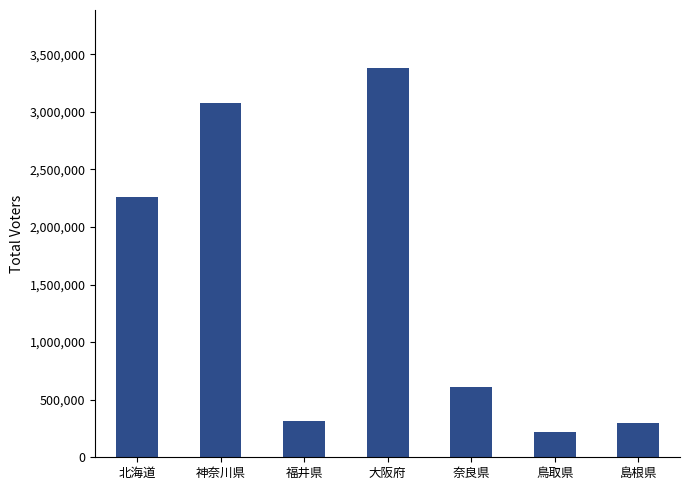

What is the approximate value at 島根県?

298438